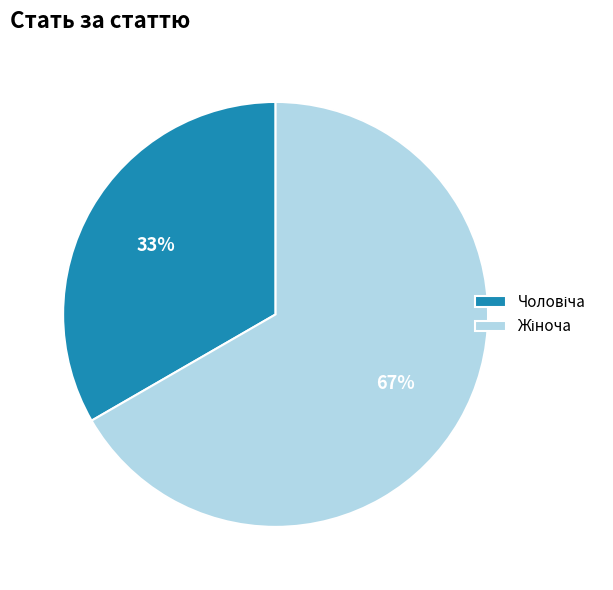

To the nearest percent, what is the average slice percentage?

50%